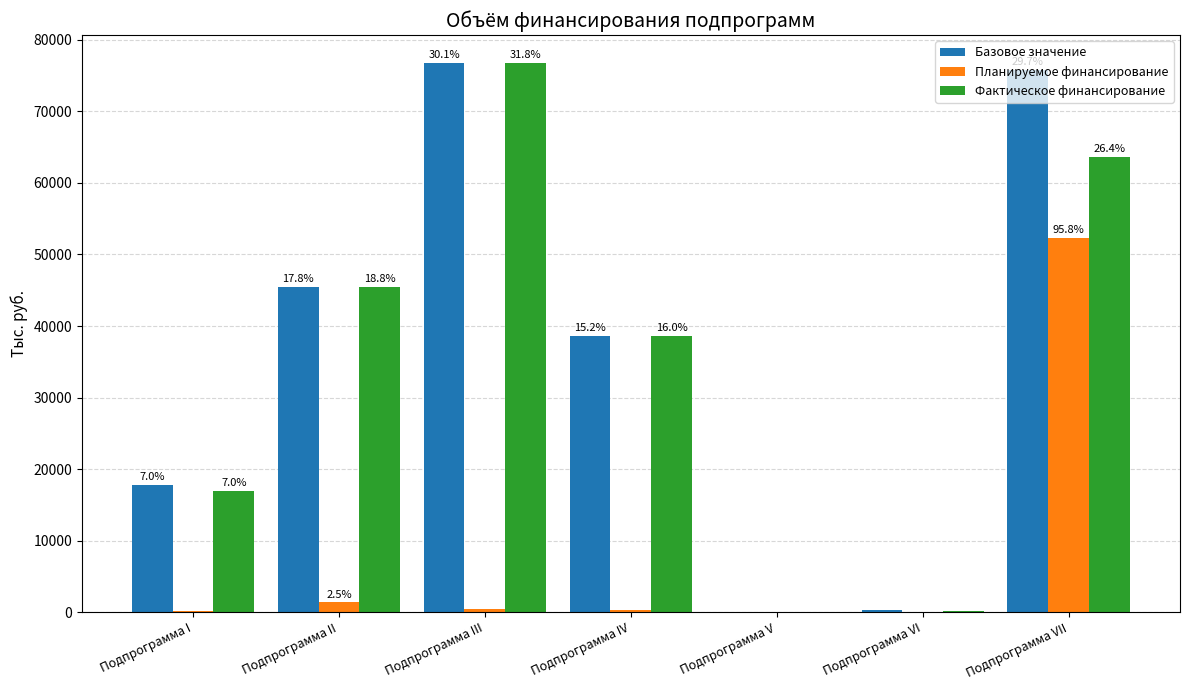

What is the total value across all series at Подпрограмма VI?

408.4